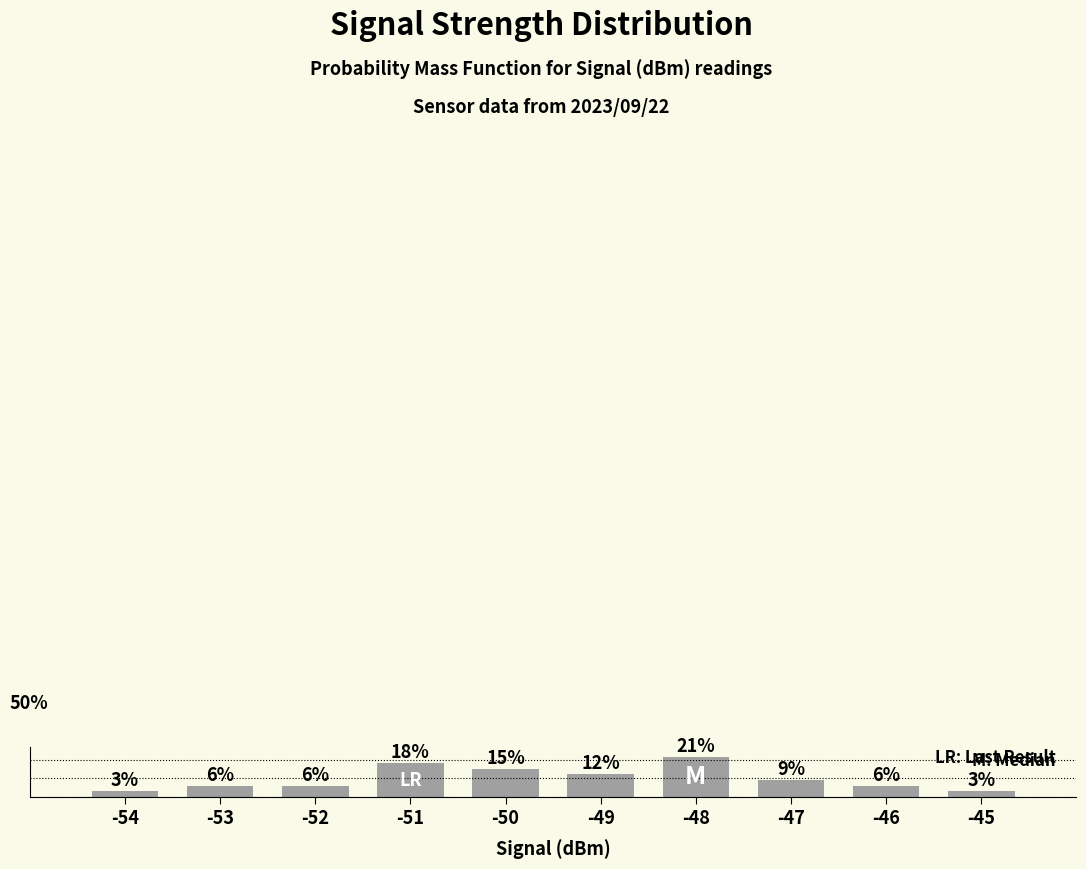

Are the bars grouped side by side (vs. stacked)?

No